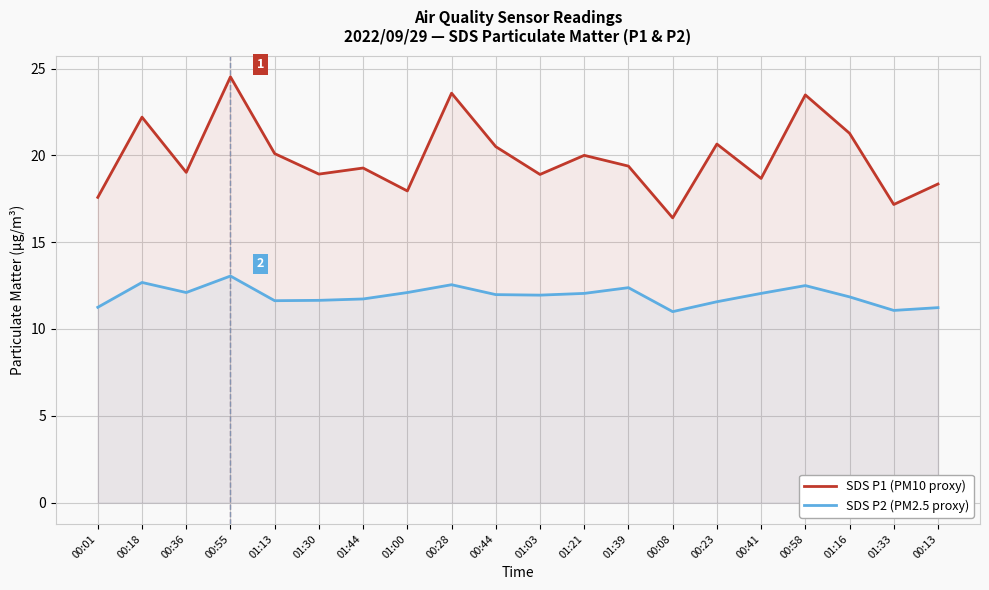

True or false: SDS P1 (PM10 proxy) and SDS P2 (PM2.5 proxy) cross at least once.

False